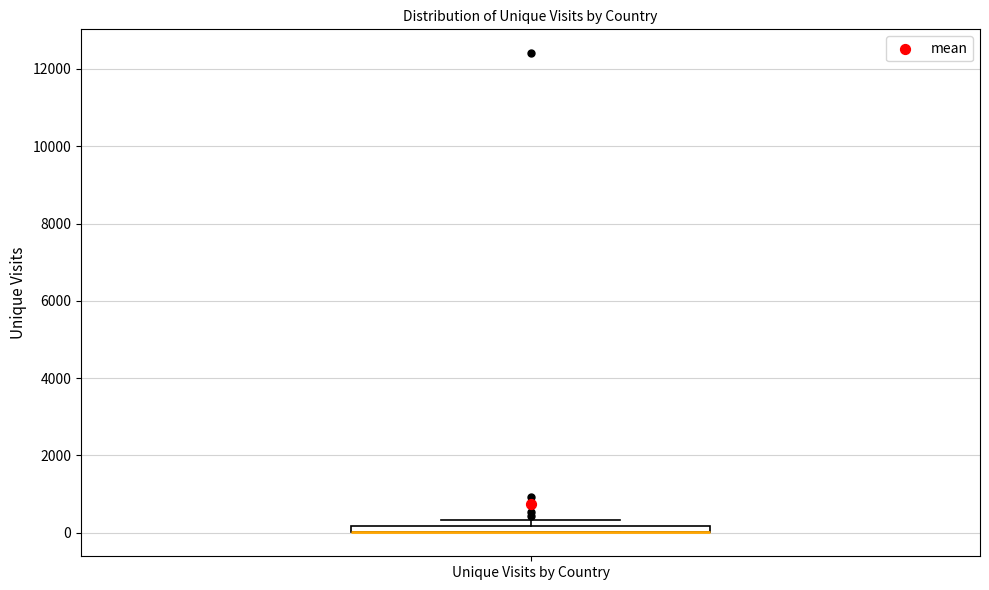

Where is the upper edge of the box for Unique Visits by Country on the y-axis? The values are not printed on the chart, so give them approximately, as read against the axis.

200